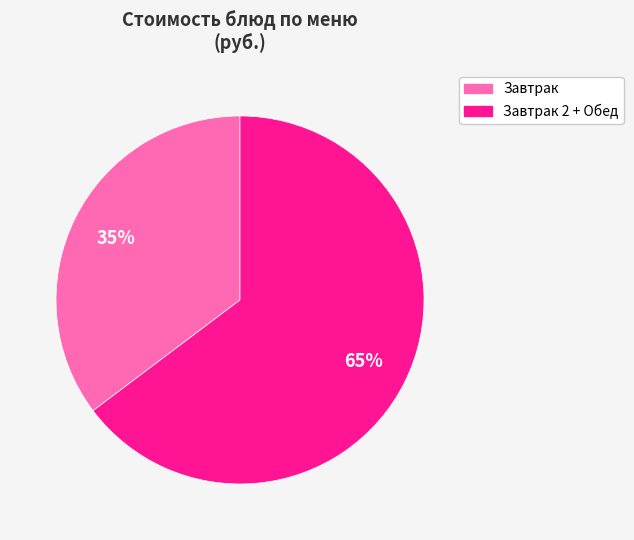

Approximately how many times larger is the value at Завтрак compared to Завтрак 2 + Обед?

0.5